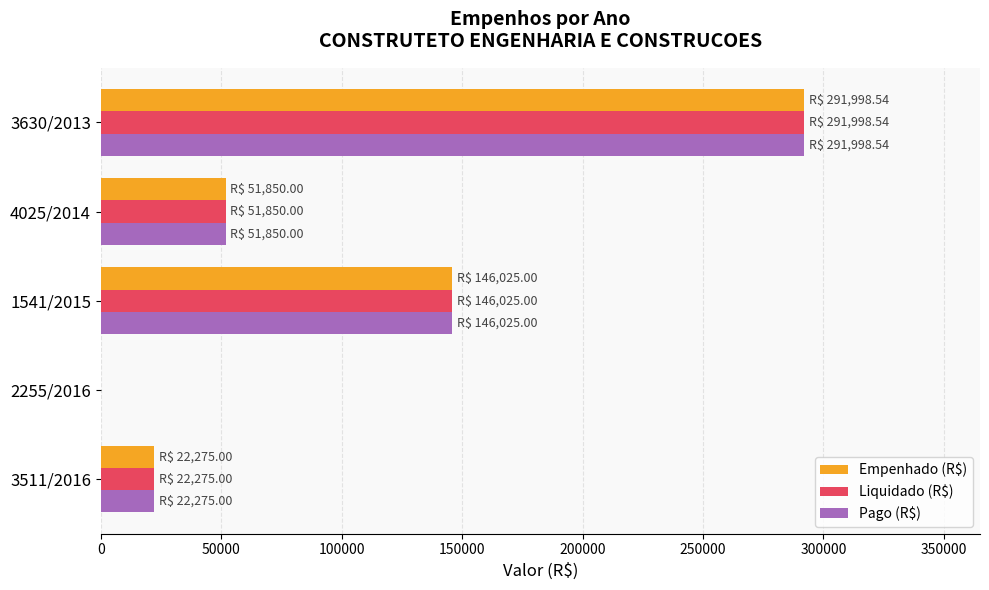

At which category is the sum across all series the highest?

3630/2013